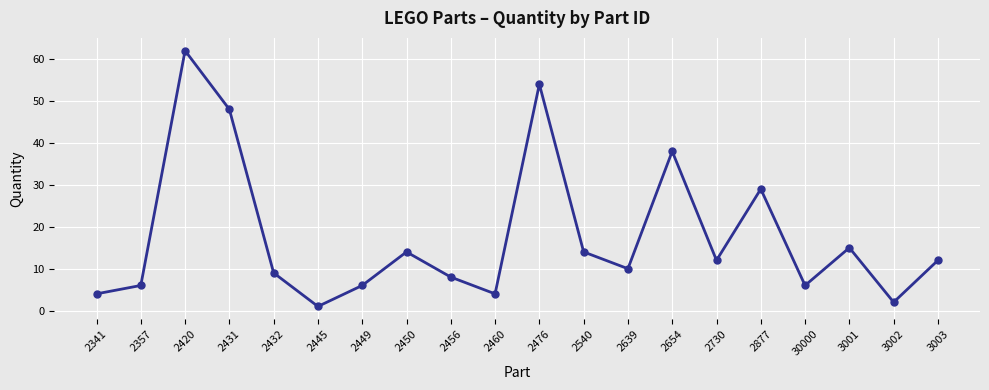

What is the greatest value displayed?

62